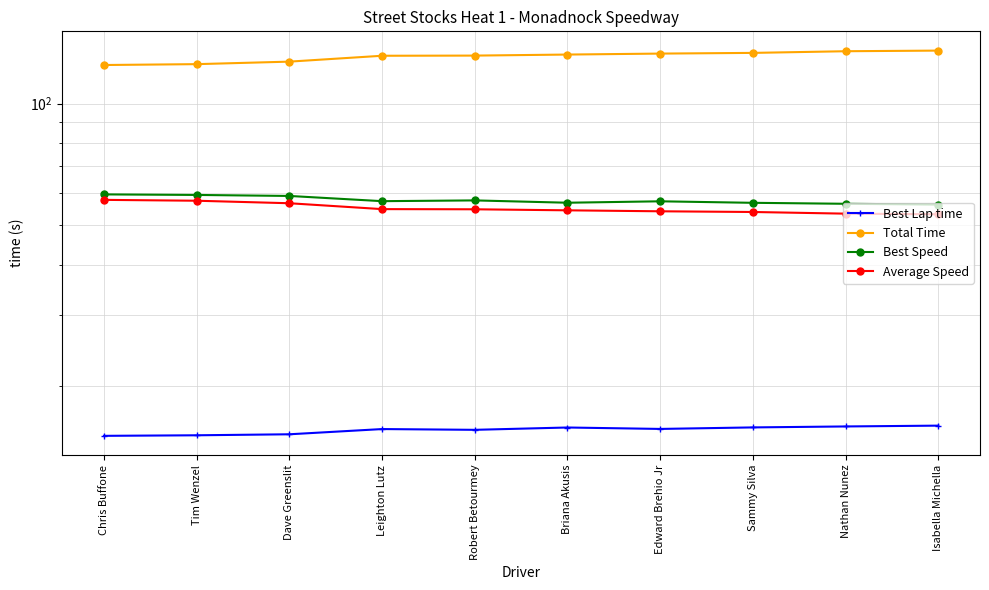

True or false: Best Speed has more than 0 points higher than both neighbors.

True